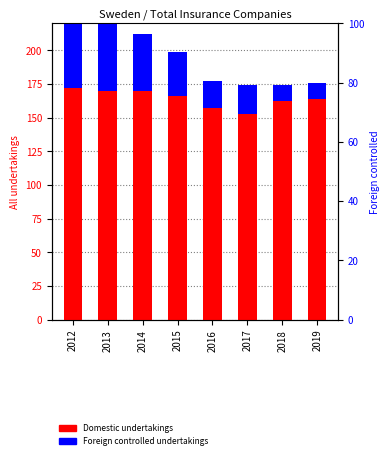

What is the minimum value for Foreign controlled undertakings?

12